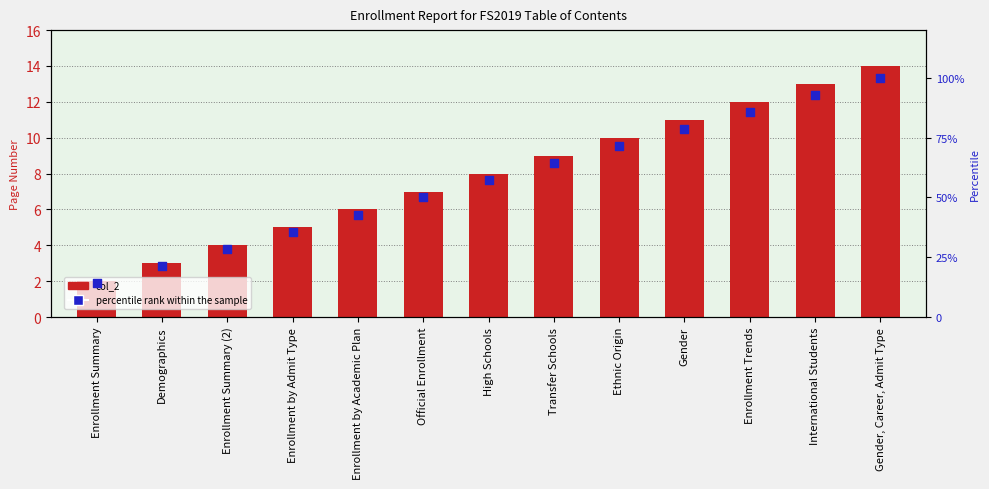

Which series contains the lowest Y value?

col_2